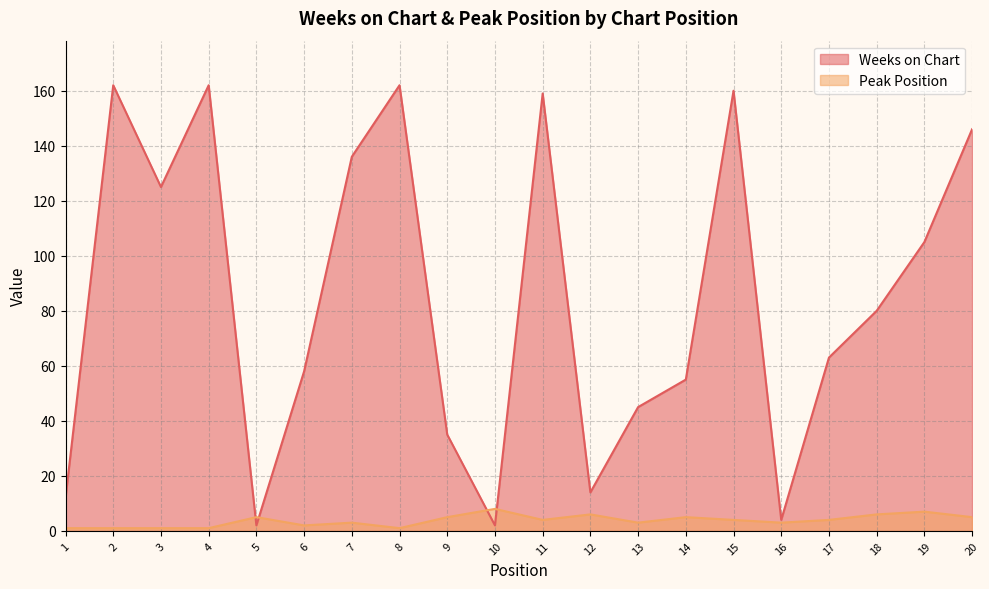

What is the sum of the Peak Position values at 3 and 16?

4